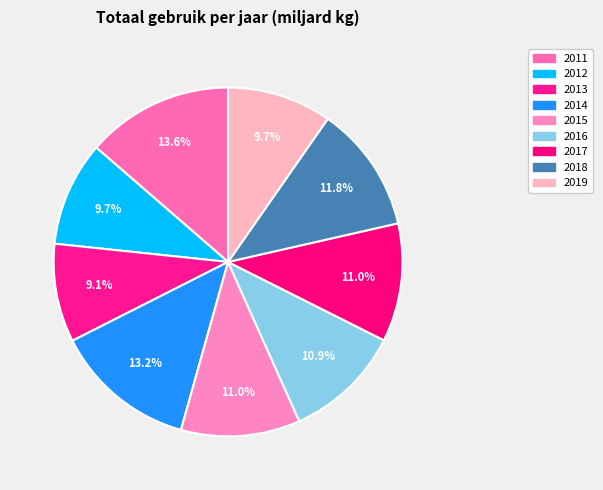

Count the number of slices in the pie.

9